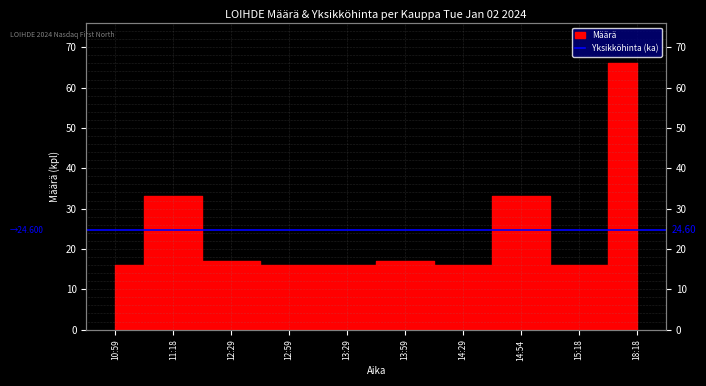

What is the change in value from 11:18 to 15:18?

-17